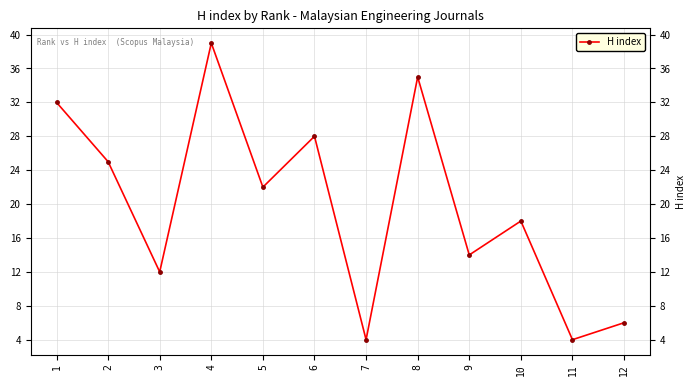

Which label corresponds to the smallest value in the chart?

7